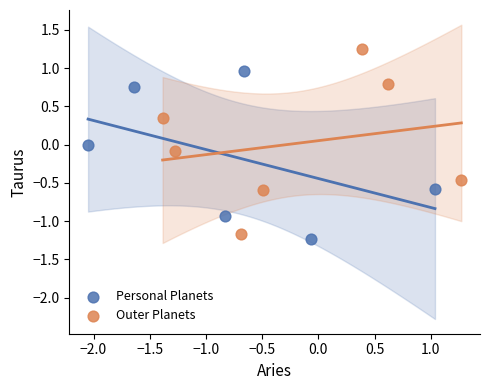

Which series reaches the minimum Y coordinate?

Personal Planets